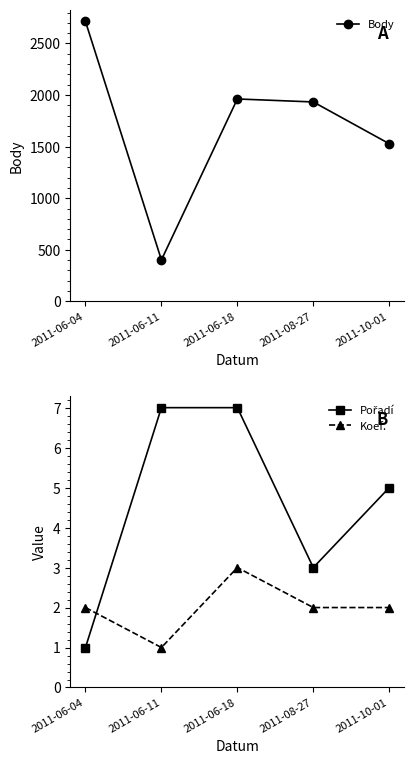

Reading left to right, what are all the values shown in this chart?

Body: 2713	402	1962	1933	1528
Pořadí: 1	7	7	3	5
Koef.: 2	1	3	2	2